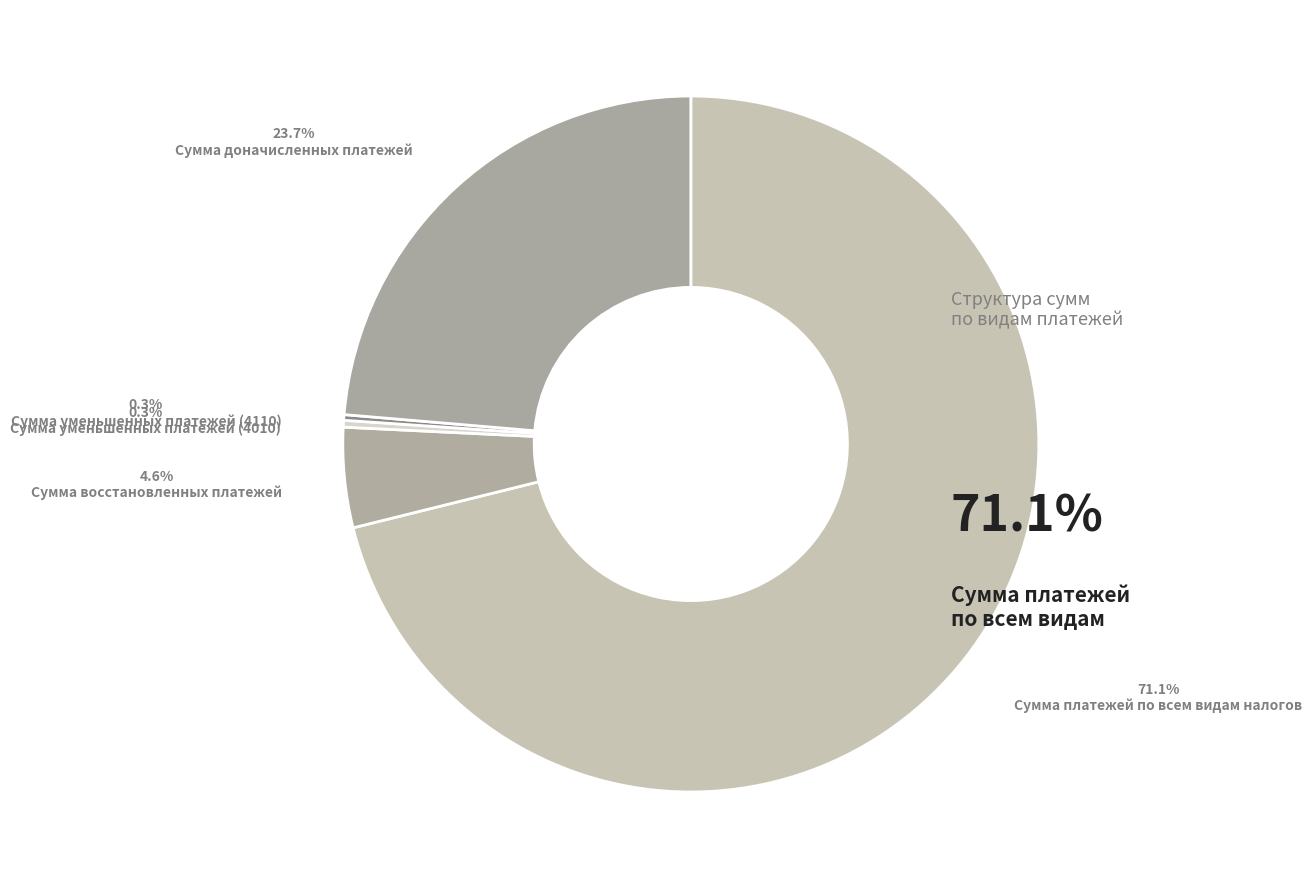

What is the largest slice in the pie chart?

Сумма платежей по всем видам налогов